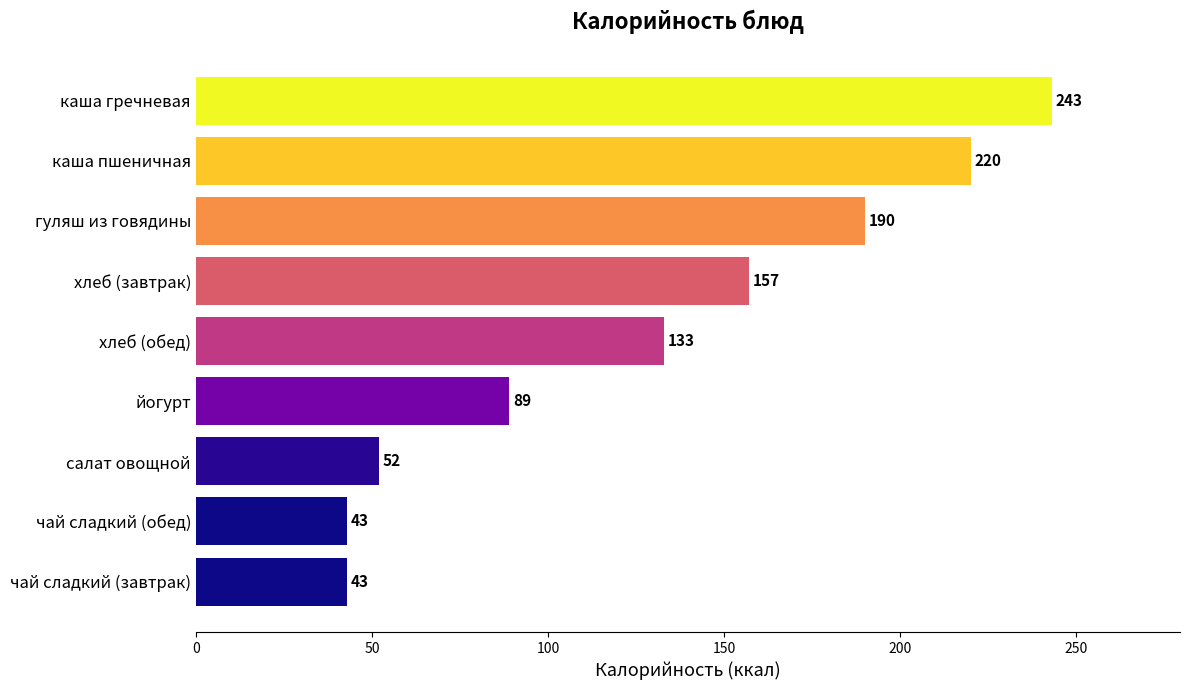

What is the change in value from хлеб (завтрак) to гуляш из говядины?

+33